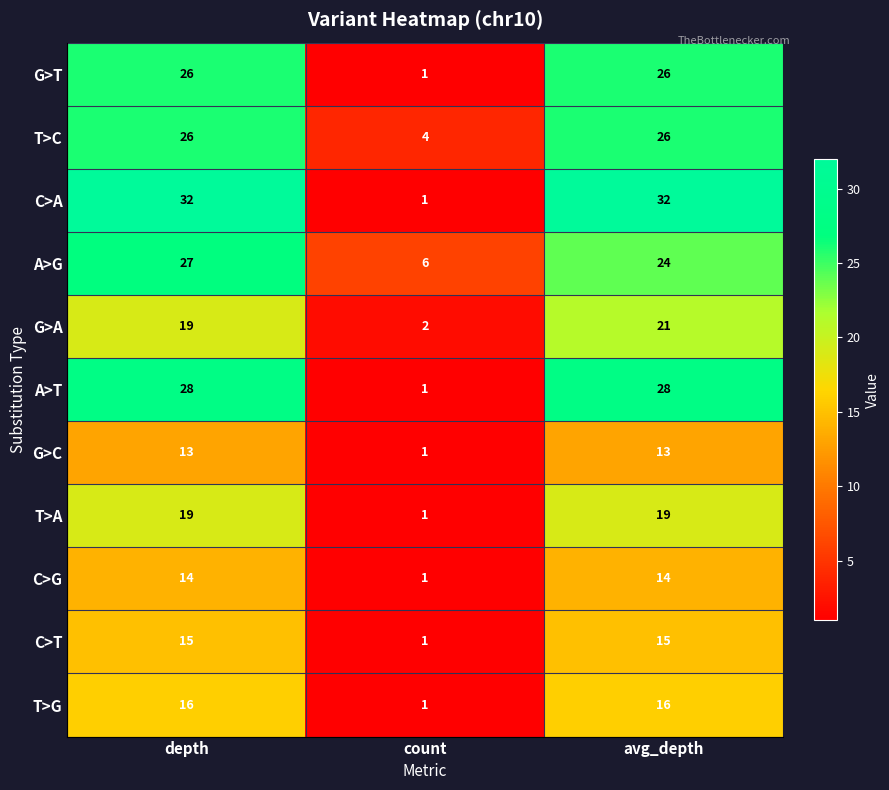

What is the greatest value displayed?

32